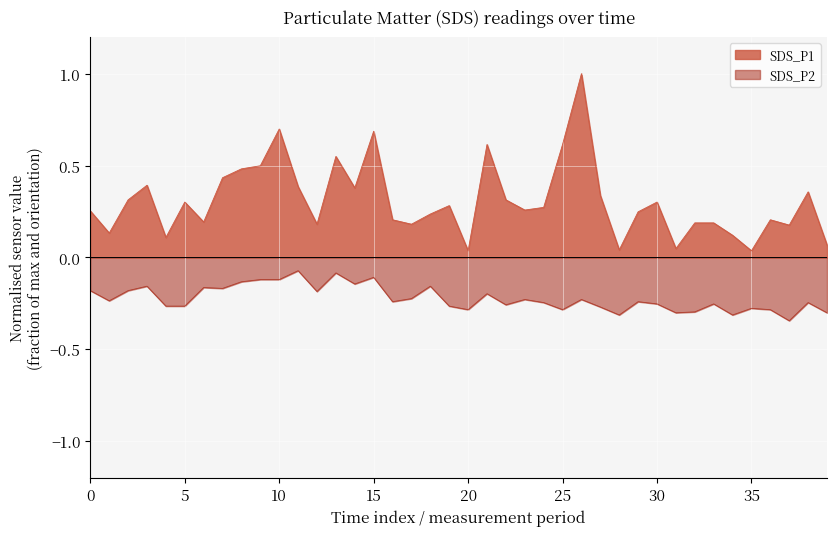

How many lines are shown in the chart?

2